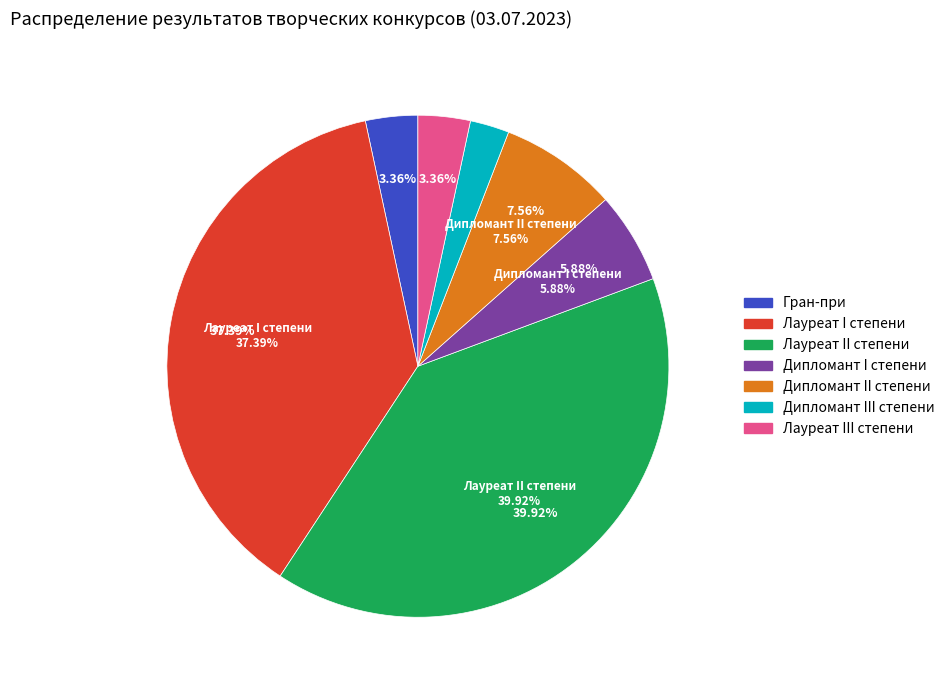

To the nearest percent, what is the combined percentage of Дипломант I степени and Лауреат III степени?

9%